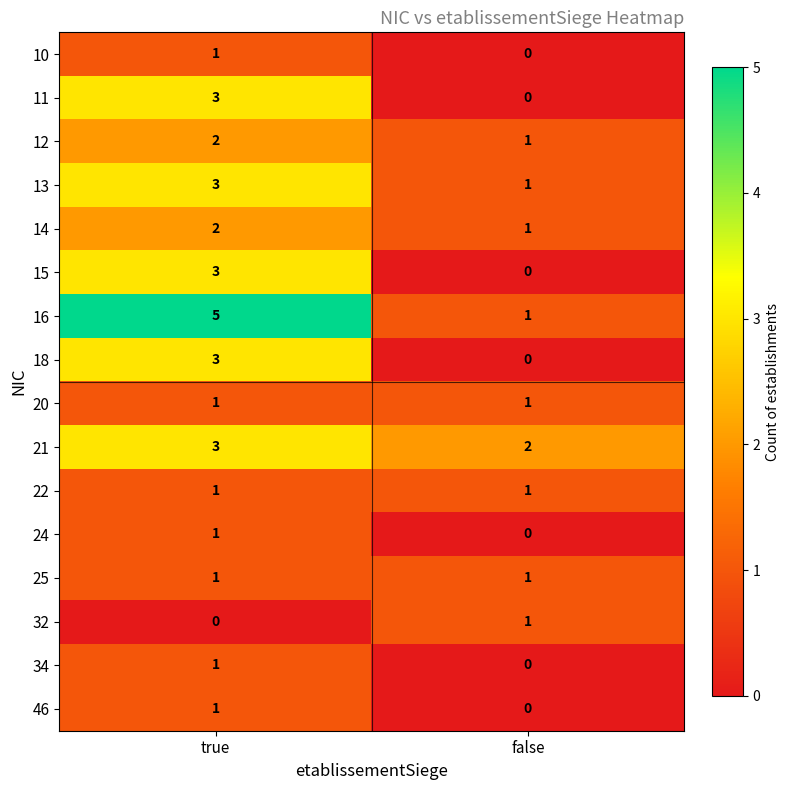

True or false: 18 has a value of 5 at true.

False